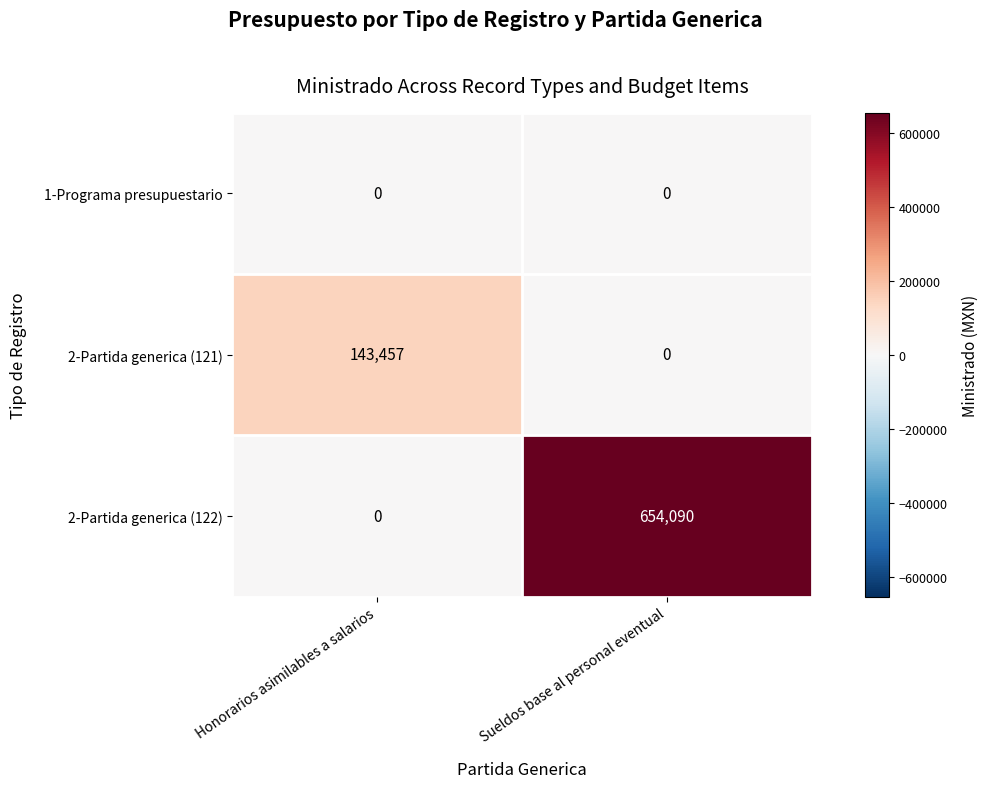

What is the approximate value of 2-Partida generica (121) at Honorarios asimilables a salarios, to the nearest 50?

143450